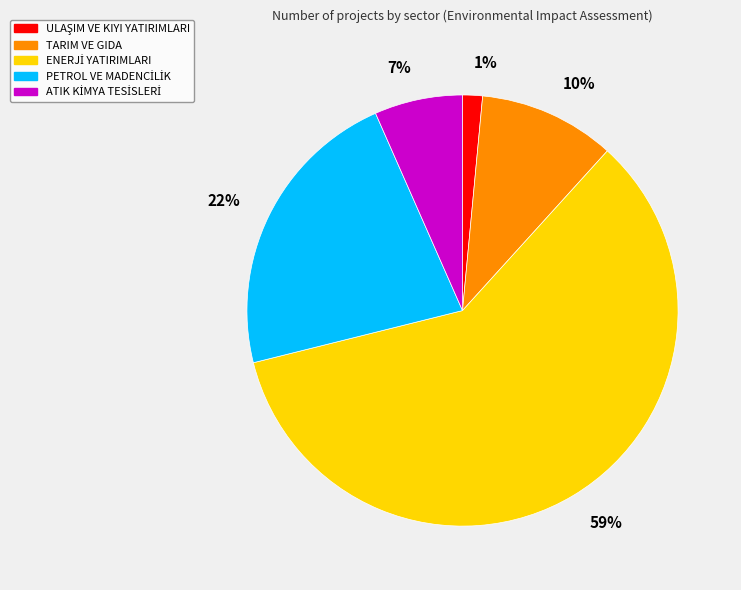

To the nearest percent, what portion does TARIM VE GIDA represent?

10%